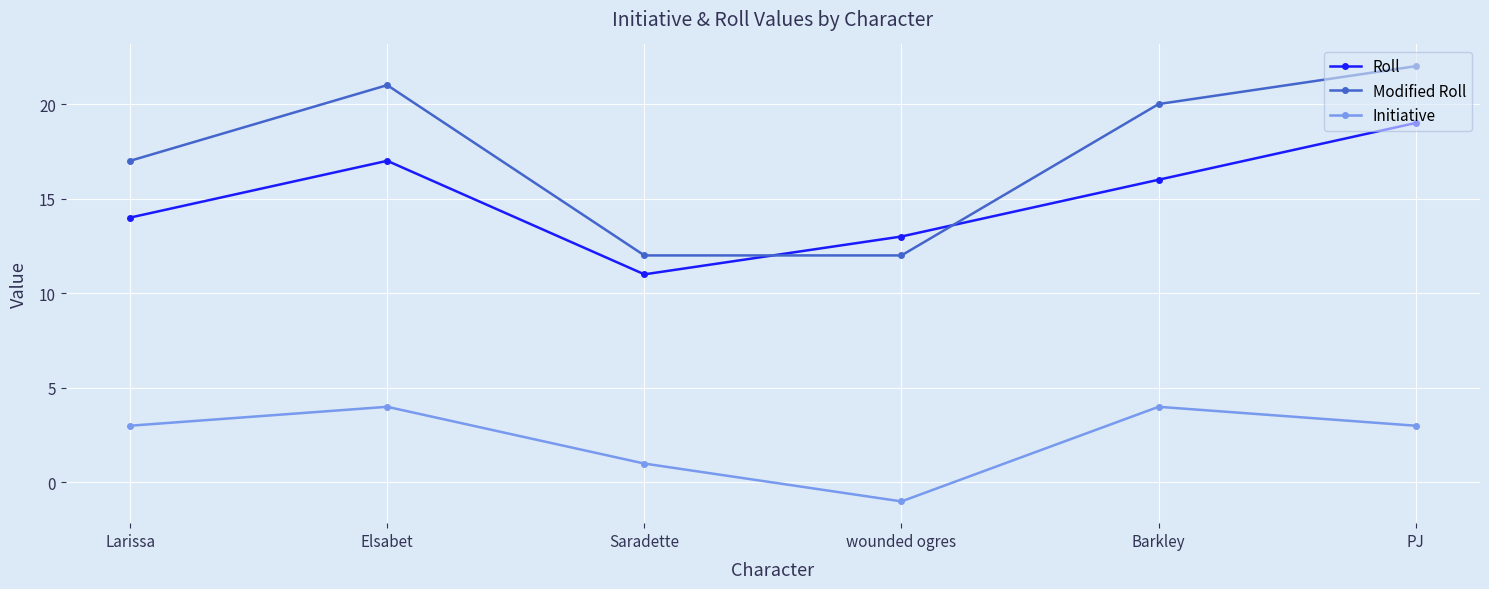

Which label corresponds to the largest value in the chart?

PJ